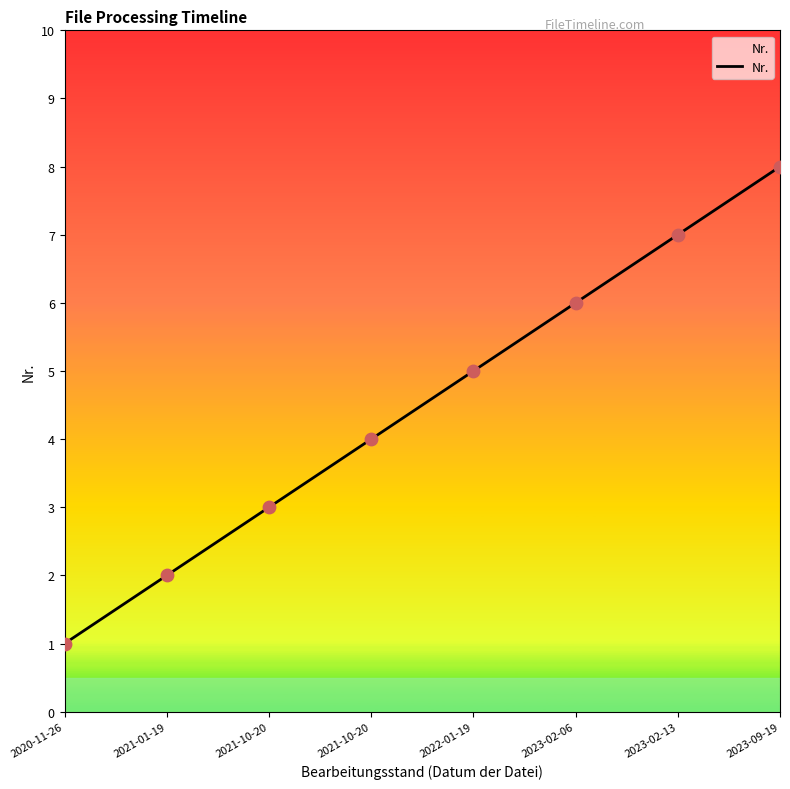

Approximately how many times larger is the value at 2023-09-19 compared to 2020-11-26?

8.0